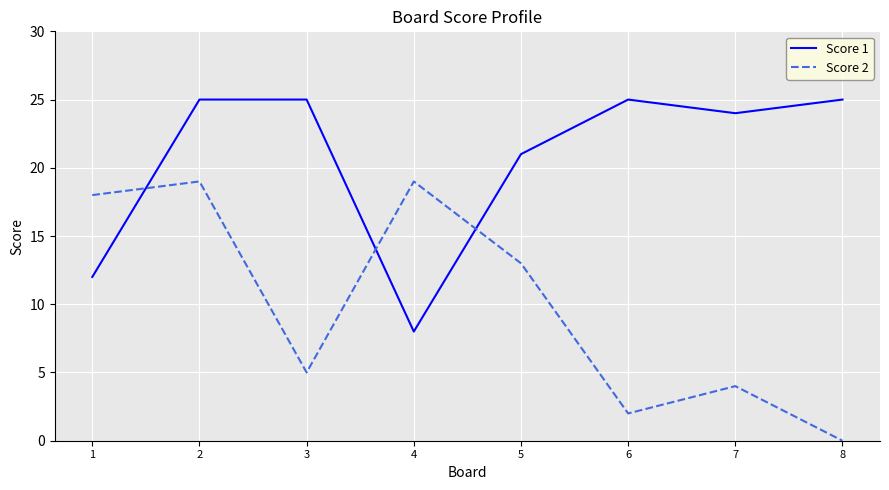

What is the difference between the Score 2 values at 6 and 3?

3